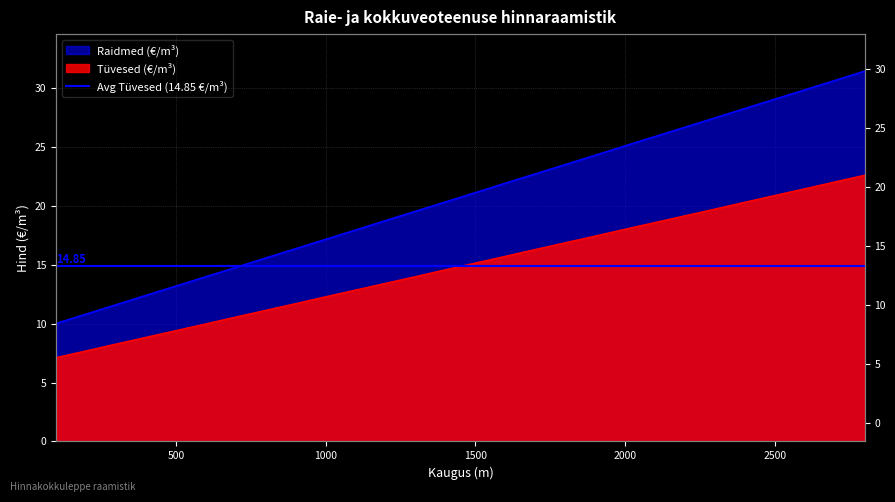

What is the difference between the Raidmed (€/m³) values at 1900 and 1600?

2.4